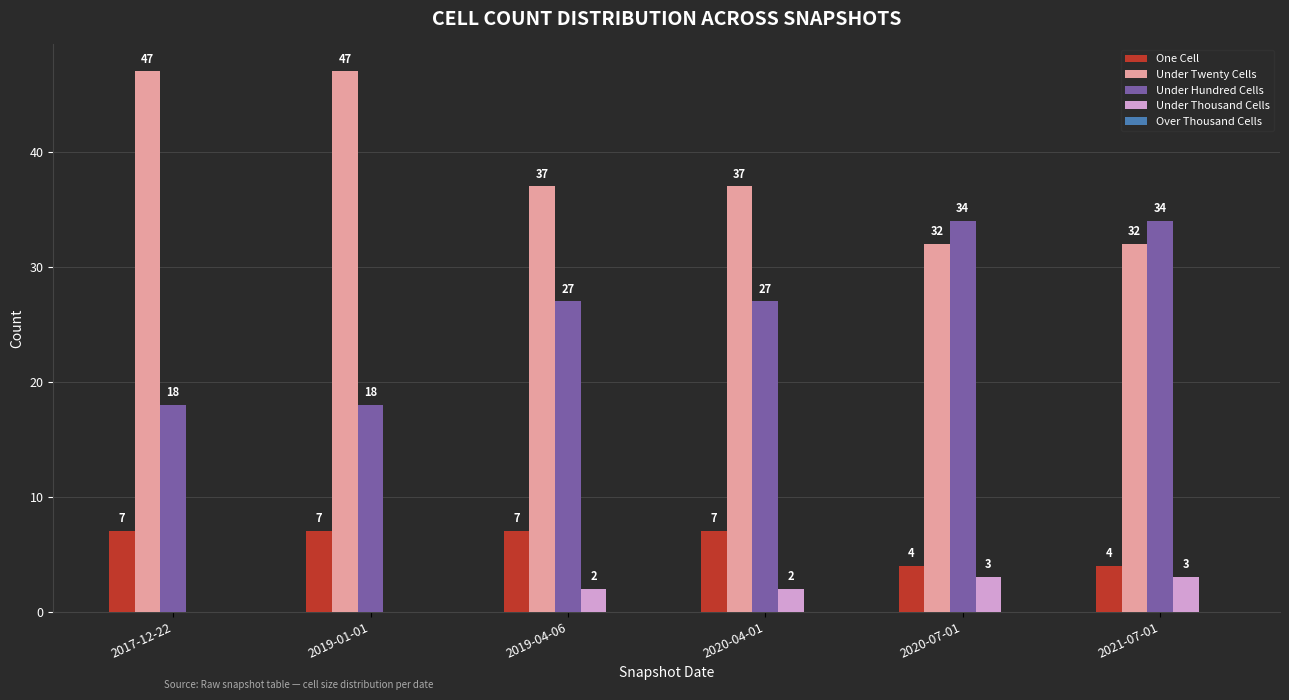

The value of One Cell at 2021-07-01 is 6. True or false?

False